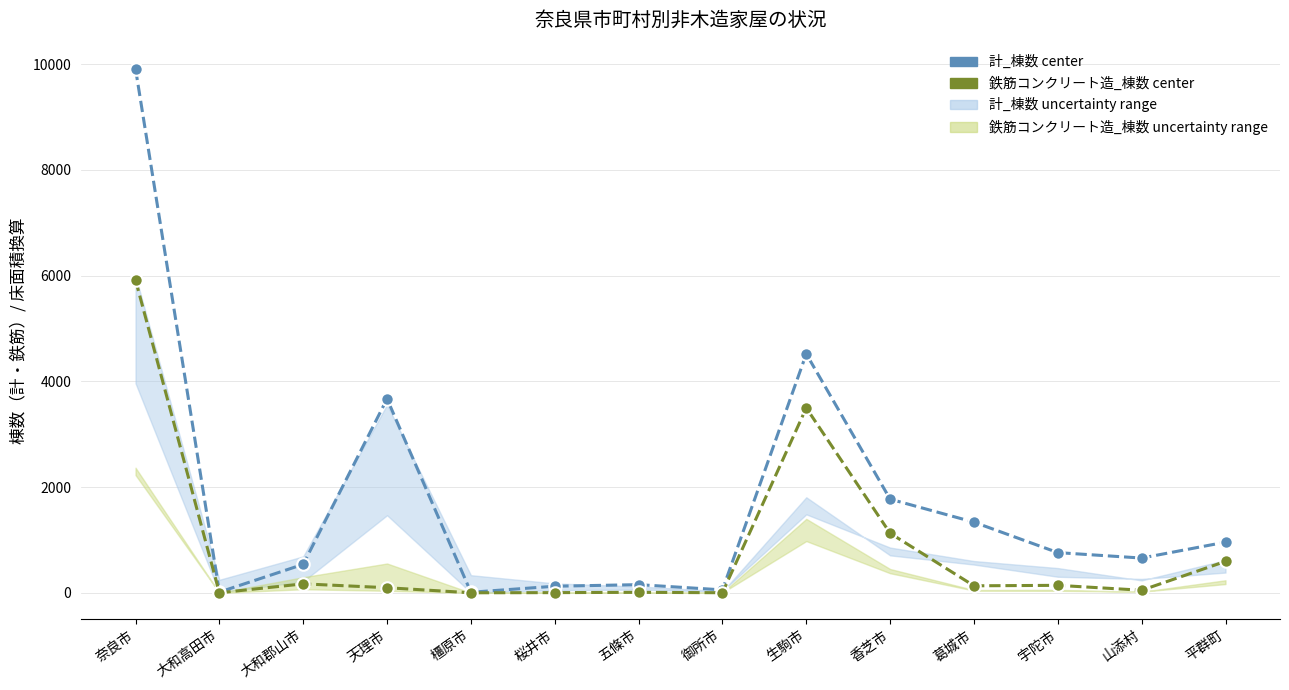

Is it true that 鉄筋コンクリート造_棟数 center equals 4 at 桜井市?

True